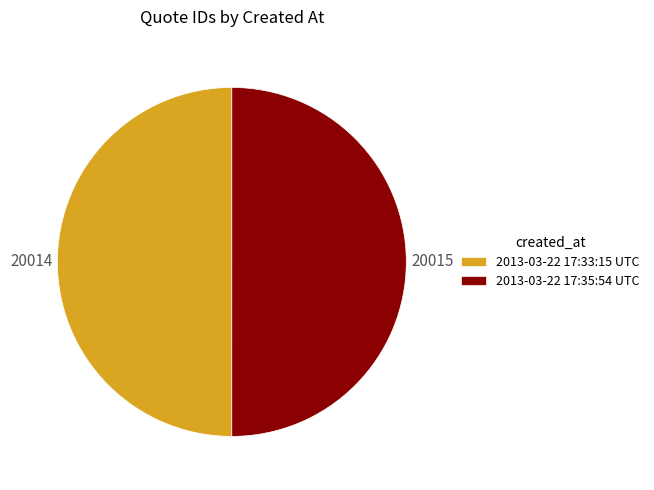

Combined, do 2013-03-22 17:35:54 UTC and 2013-03-22 17:33:15 UTC account for over 50%?

Yes